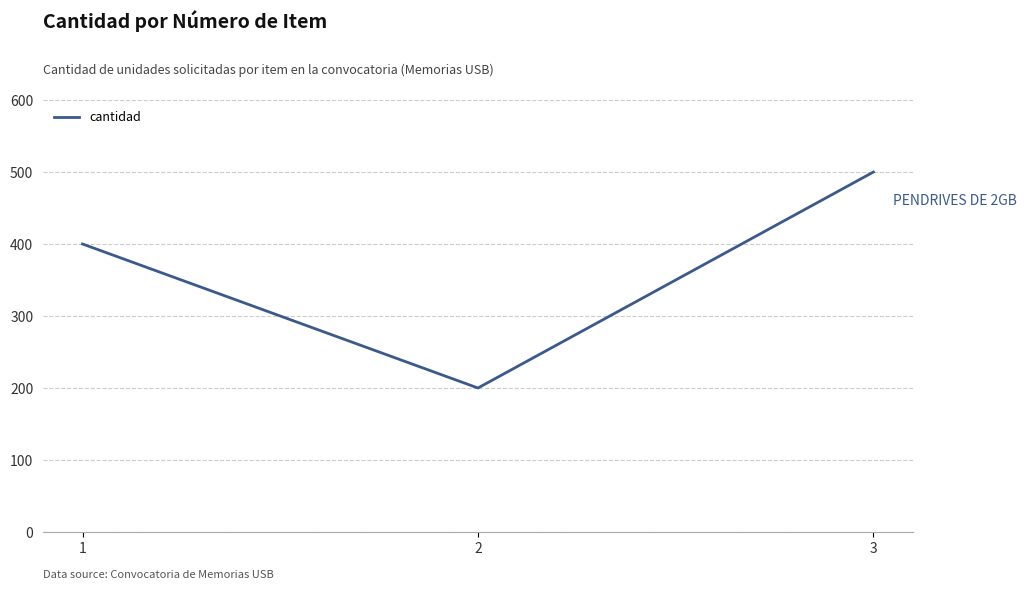

Reading right to left, list all the values displayed in this chart.

500	200	400